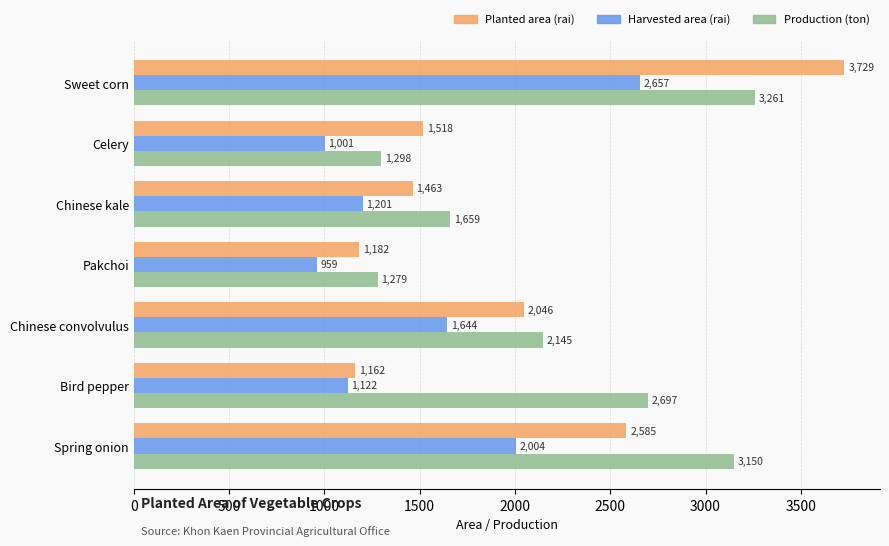

Rank the series by their average value, from highest to lowest.

Production (ton), Planted area (rai), Harvested area (rai)